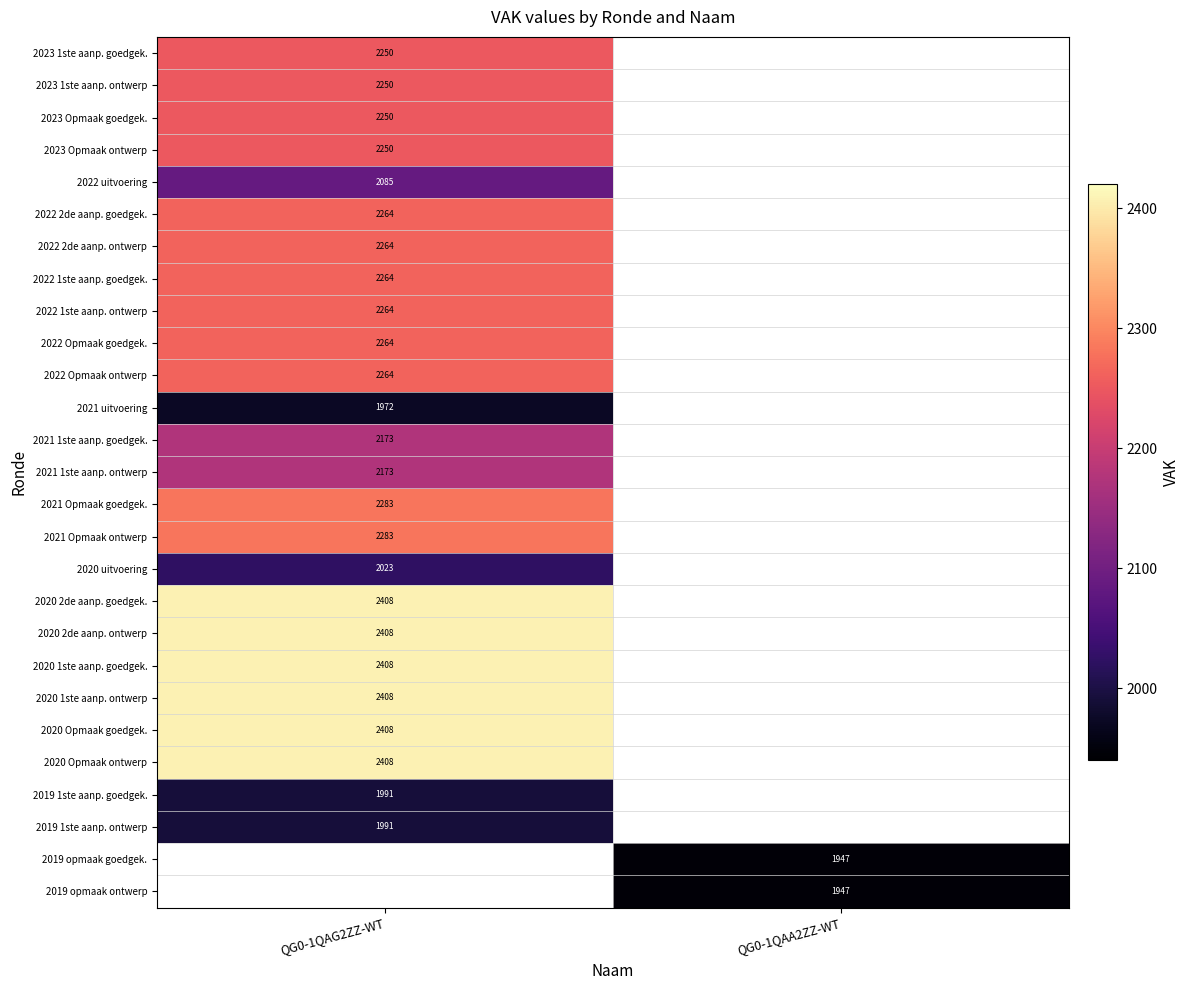

What is the greatest value displayed?

2408.0